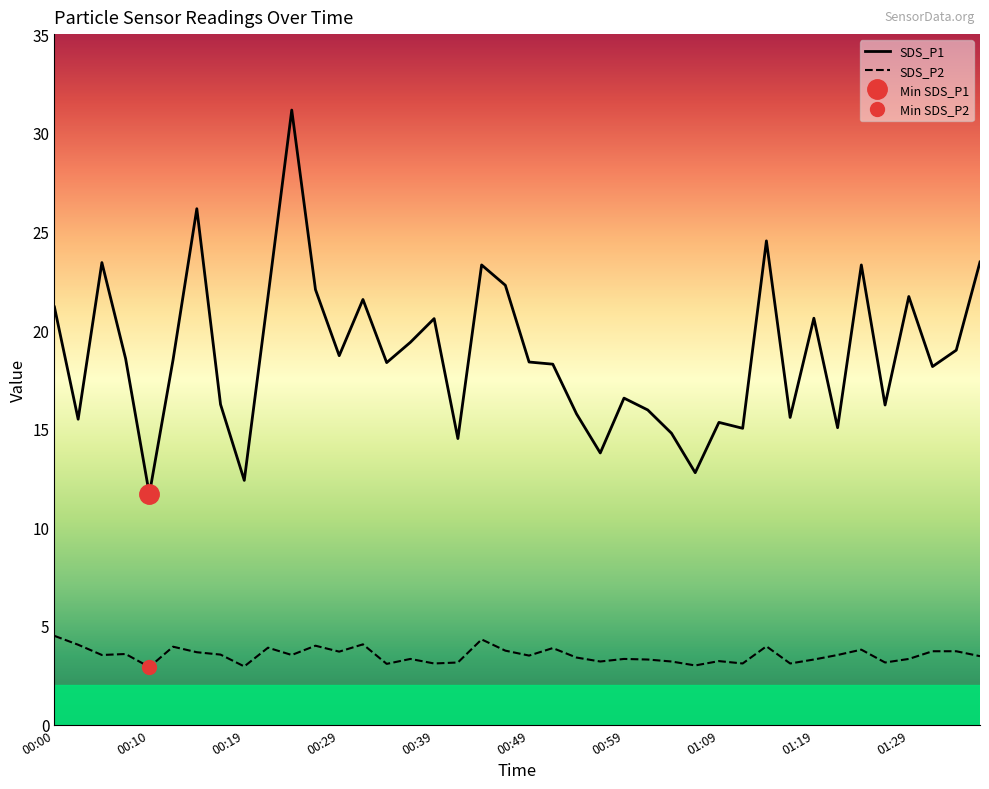

What is the maximum value shown in the chart?

31.1